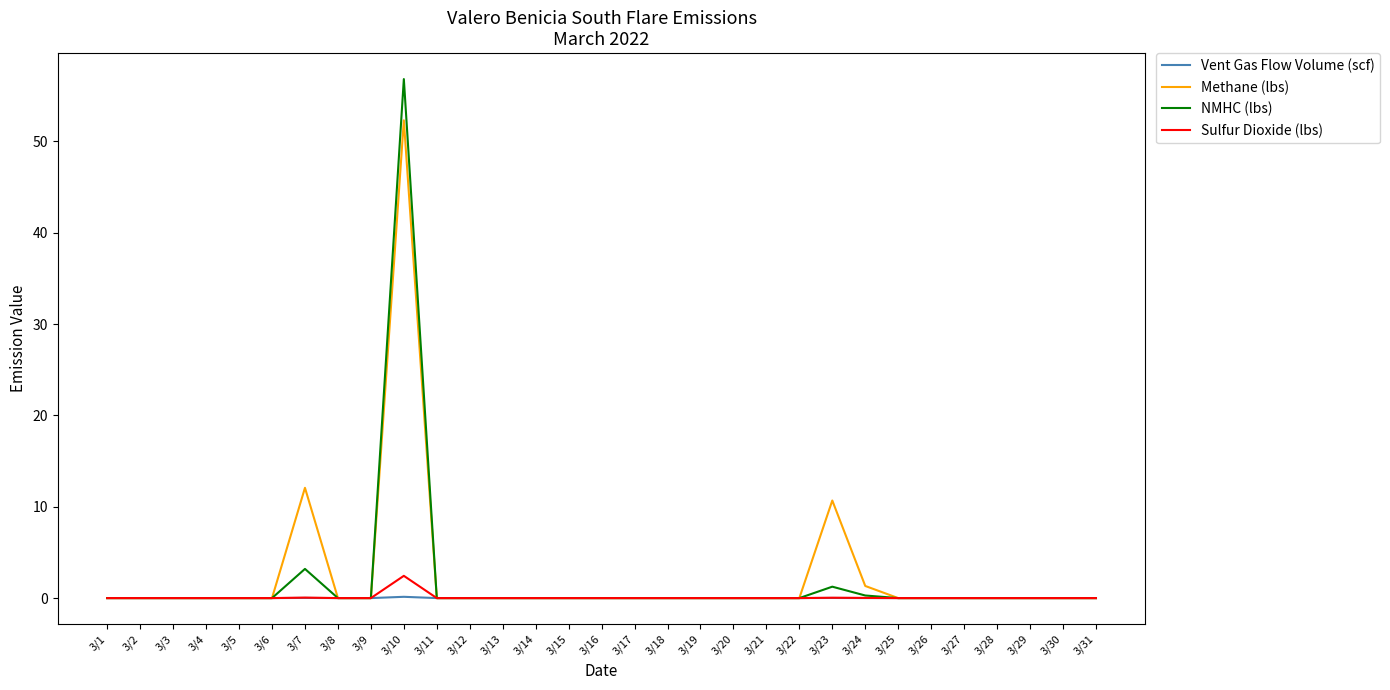

At which label is Methane (lbs) closest to 26?

3/7